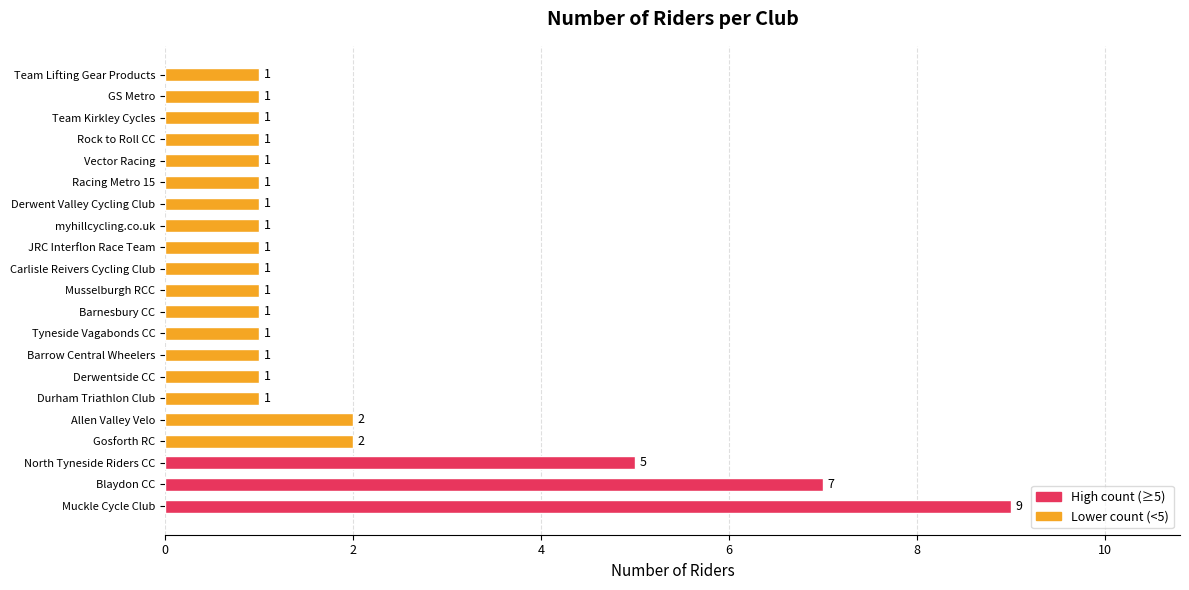

At which category does the chart reach its peak across all series?

Muckle Cycle Club